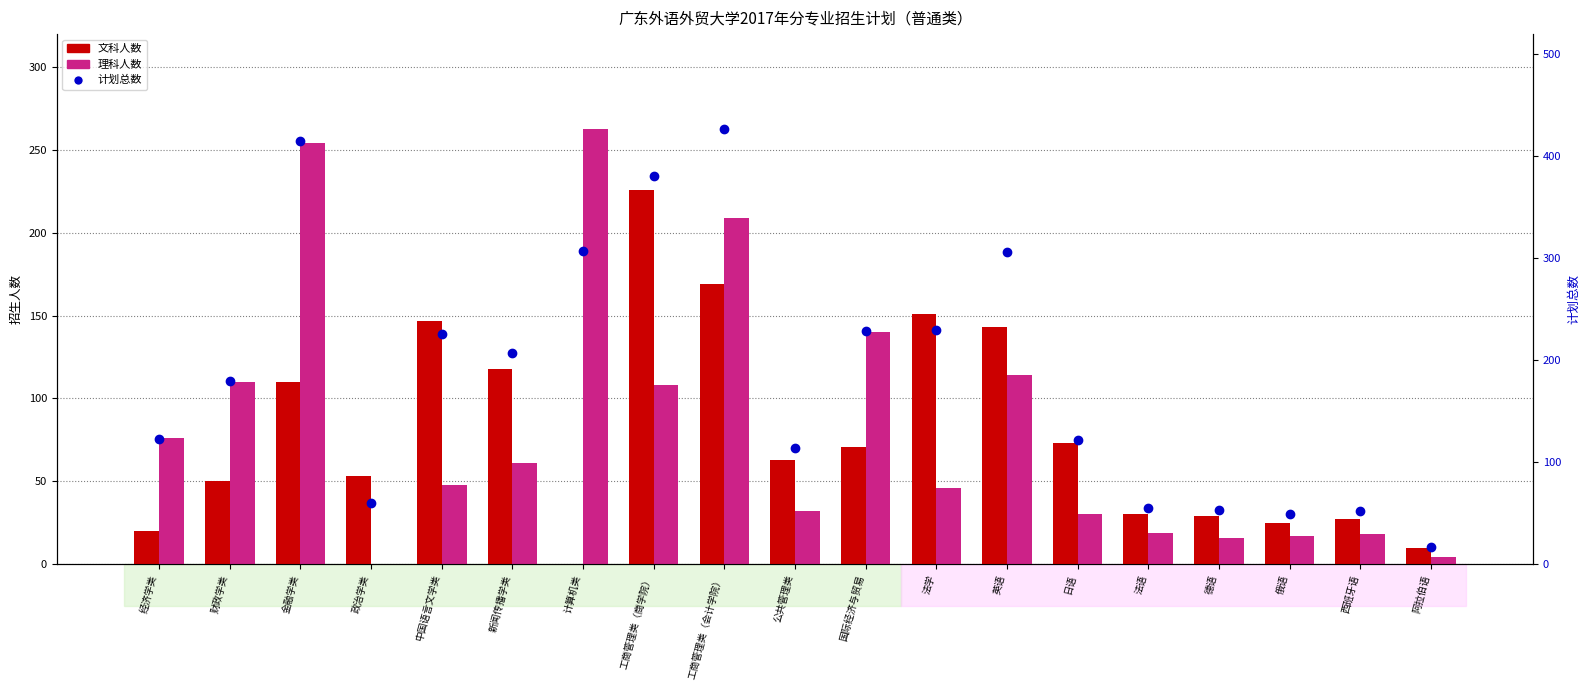

At how many categories does at least one series exceed 367?

3